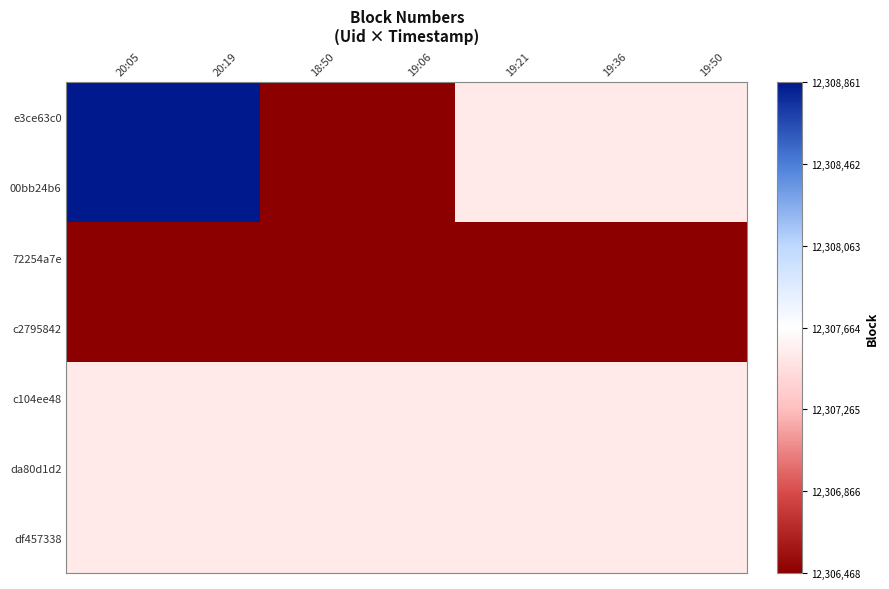

What is the spread (max minus min) of values at 19:21?

0.9